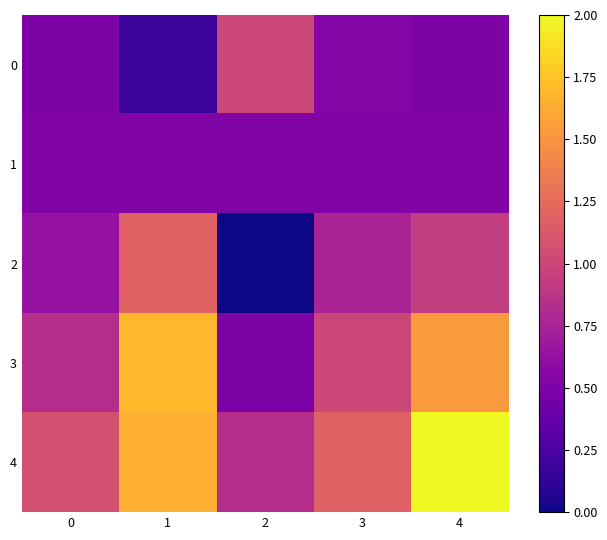

Reading left to right, list all the values displayed in this chart.

0: 0=0.5	1=0.2	2=1.0	3=0.5	4=0.5
1: 0=0.5	1=0.5	2=0.5	3=0.5	4=0.5
2: 0=0.6	1=1.2	2=0.0	3=0.8	4=0.9
3: 0=0.8	1=1.7	2=0.5	3=1.0	4=1.5
4: 0=1.1	1=1.6	2=0.8	3=1.2	4=2.0